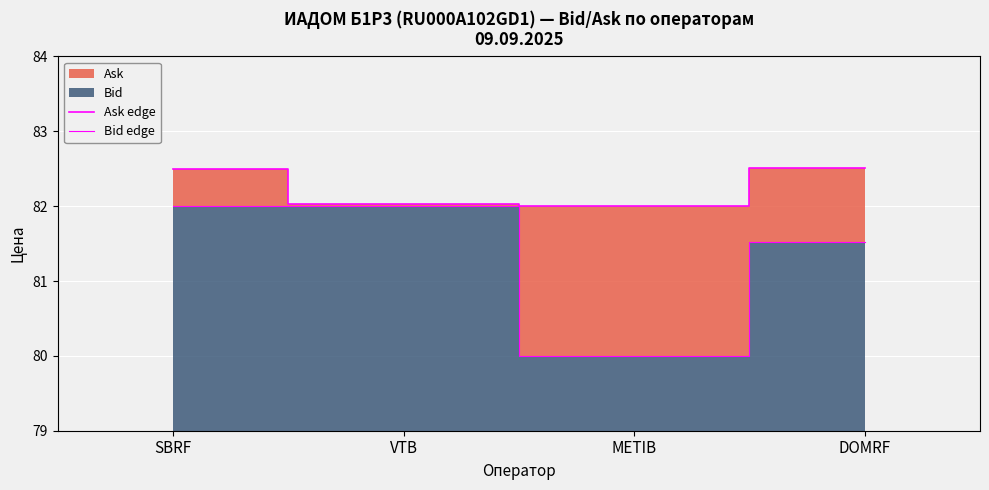

How many categories are shown in the chart?

4